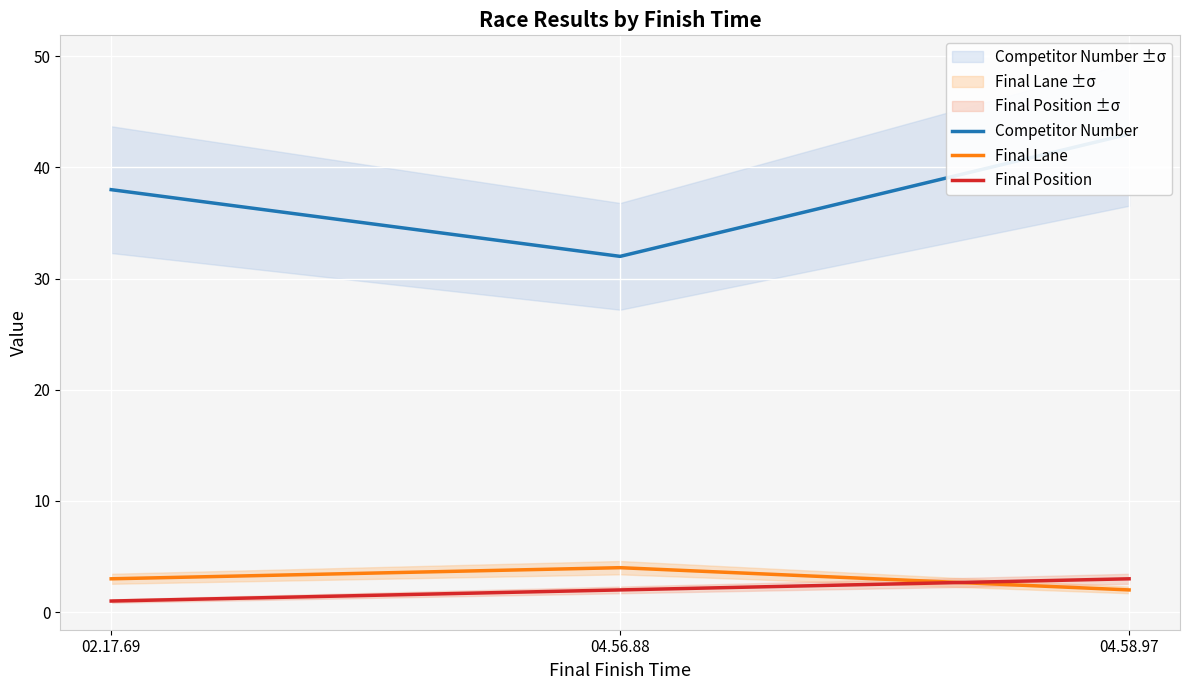

What is the label of the 3rd point from the right?

02.17.69